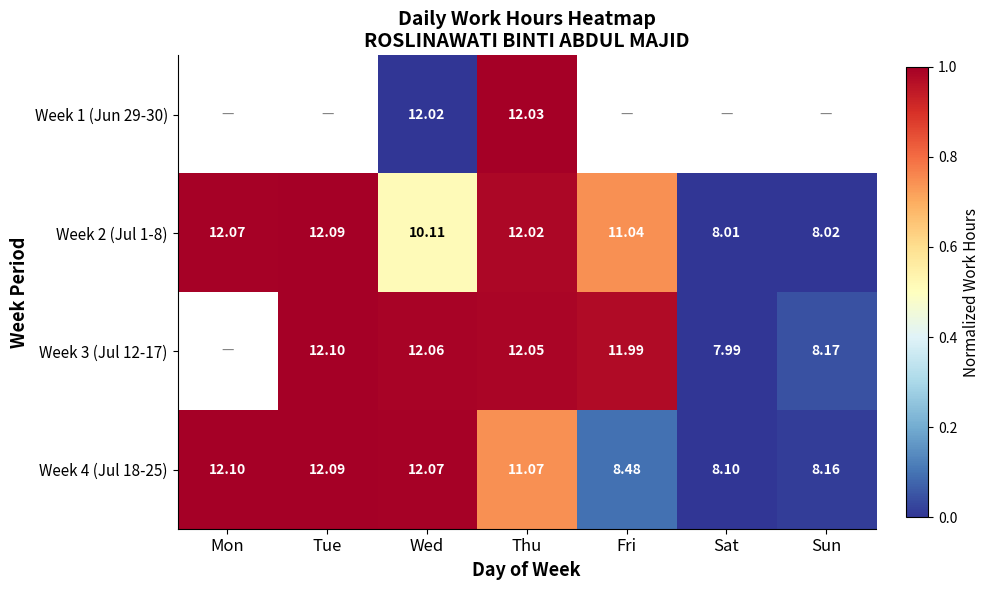

Rank the categories by Week 4 (Jul 18-25) value from lowest to highest.

Sat, Sun, Fri, Thu, Wed, Tue, Mon